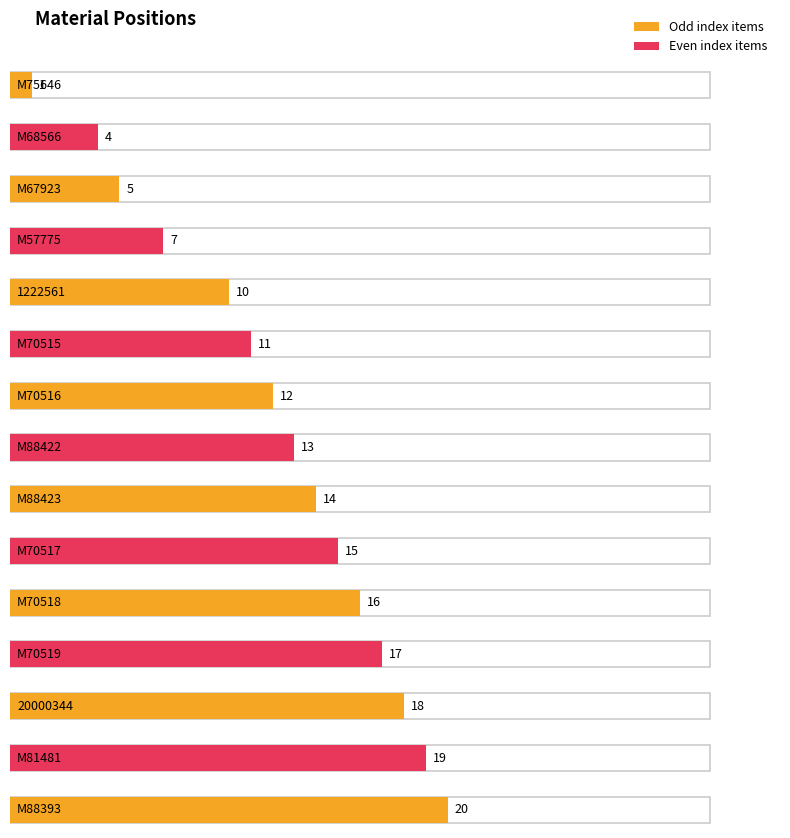

What is the difference between the values at M70519 and M88423?

3